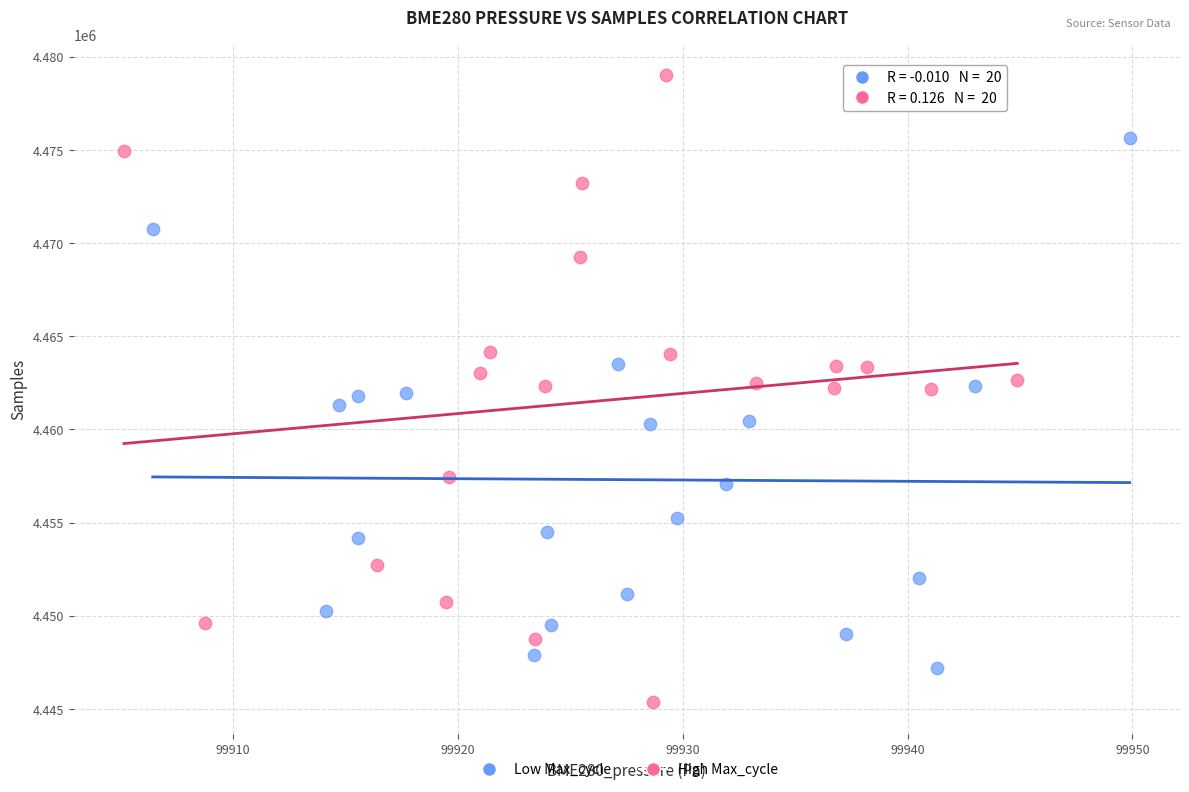

Which series has the widest spread of Y values?

High Max_cycle